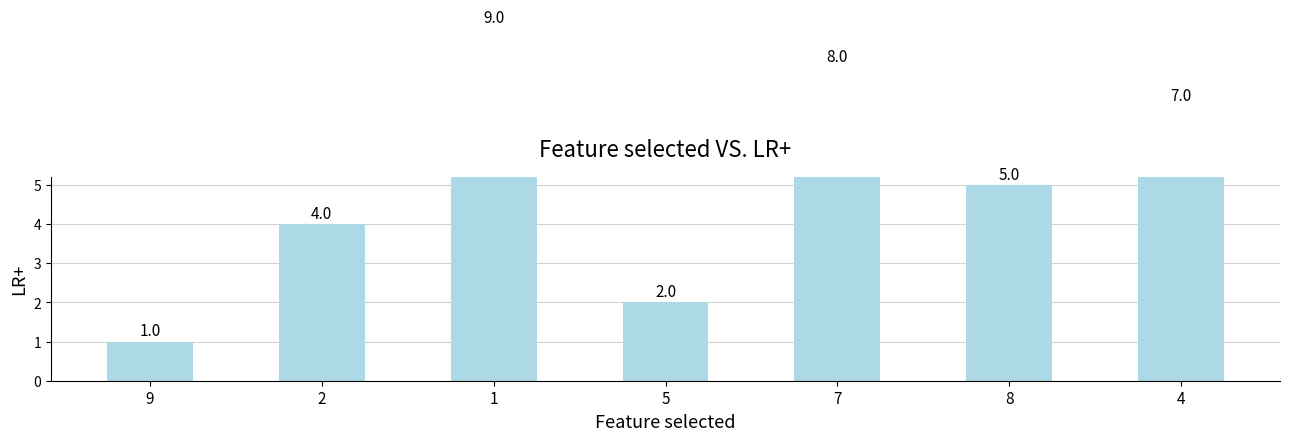

What is the approximate value at 9?

1